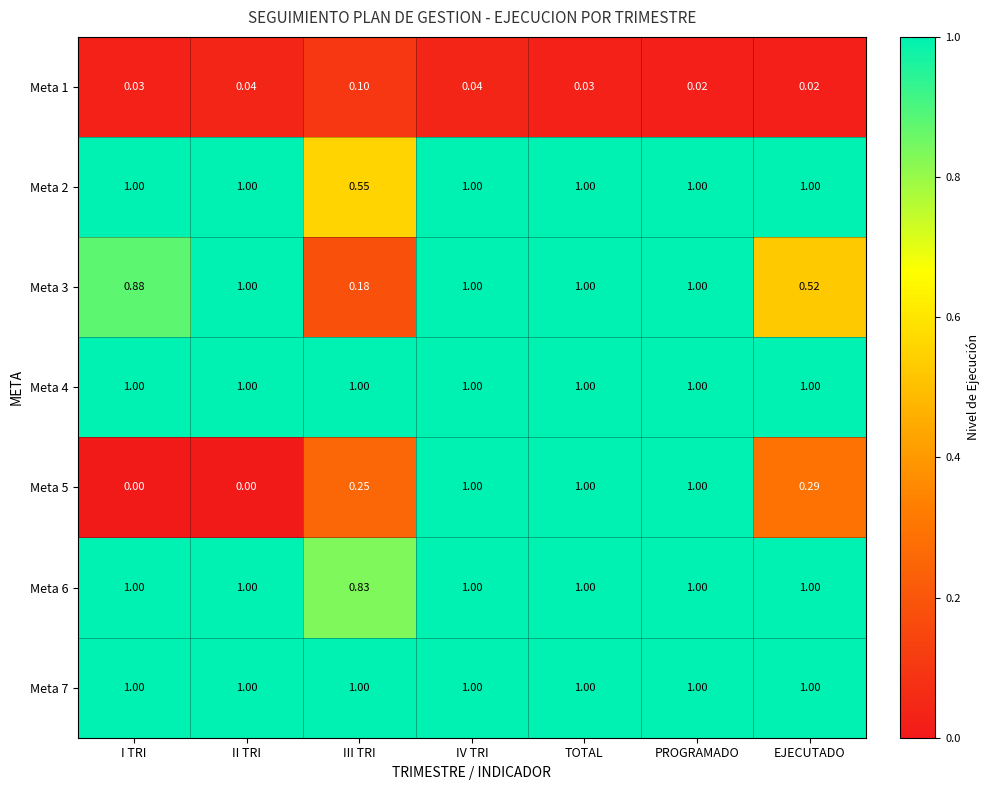

Between II TRI and TOTAL, which series saw the biggest shift?

Meta 5